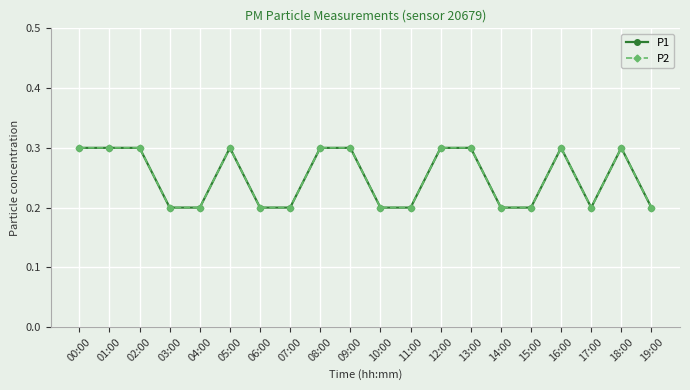

Does the chart have visible grid lines?

Yes